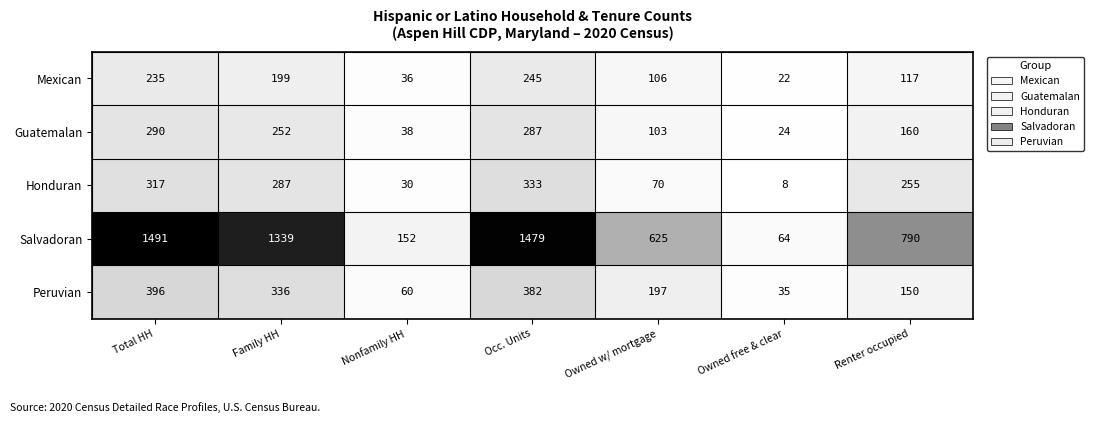

At which label does Mexican reach its minimum?

Owned free & clear